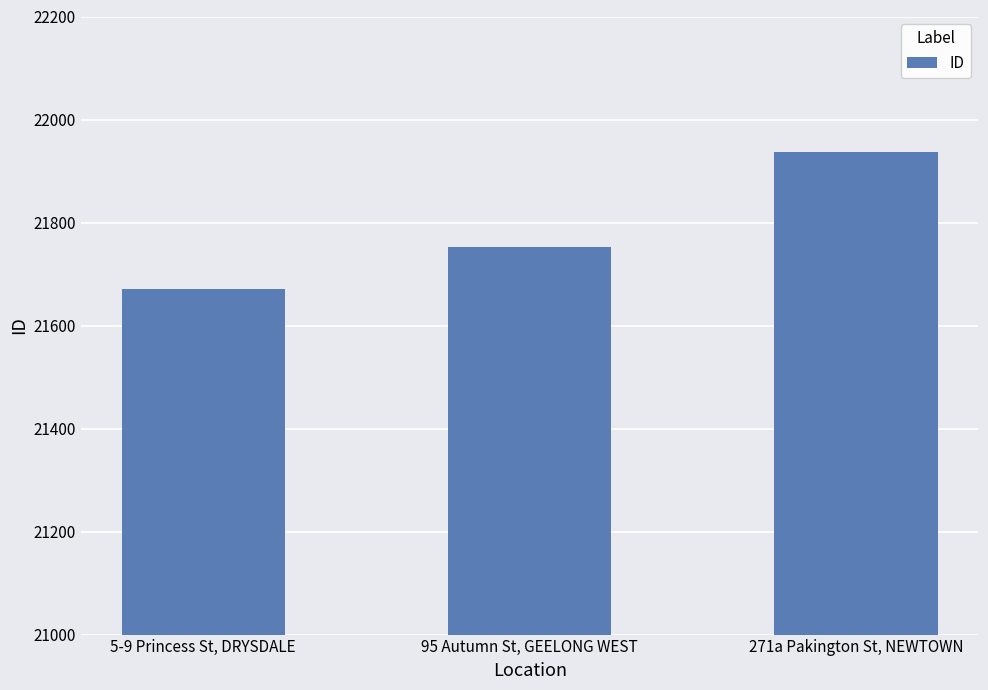

Reading right to left, what are all the values shown in this chart?

271a Pakington St, NEWTOWN=21936	95 Autumn St, GEELONG WEST=21752	5-9 Princess St, DRYSDALE=21671